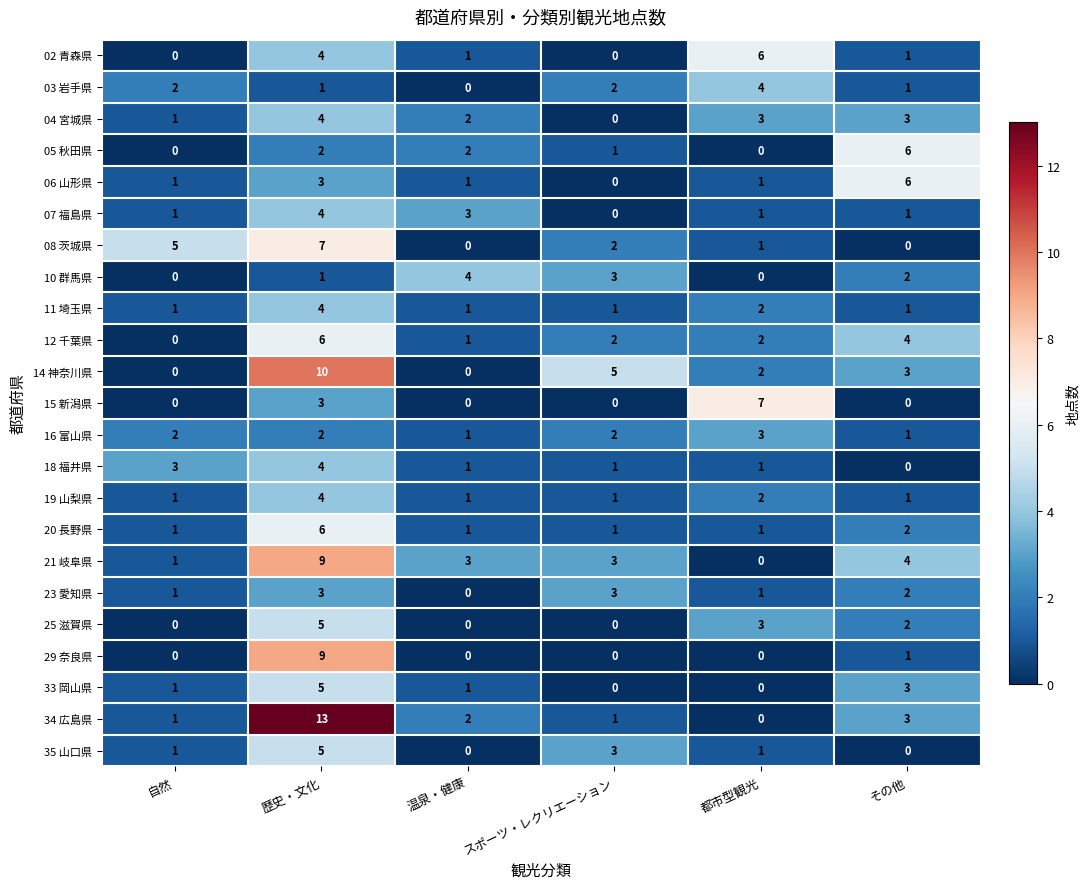

What is the spread (max minus min) of values at 都市型観光?

7